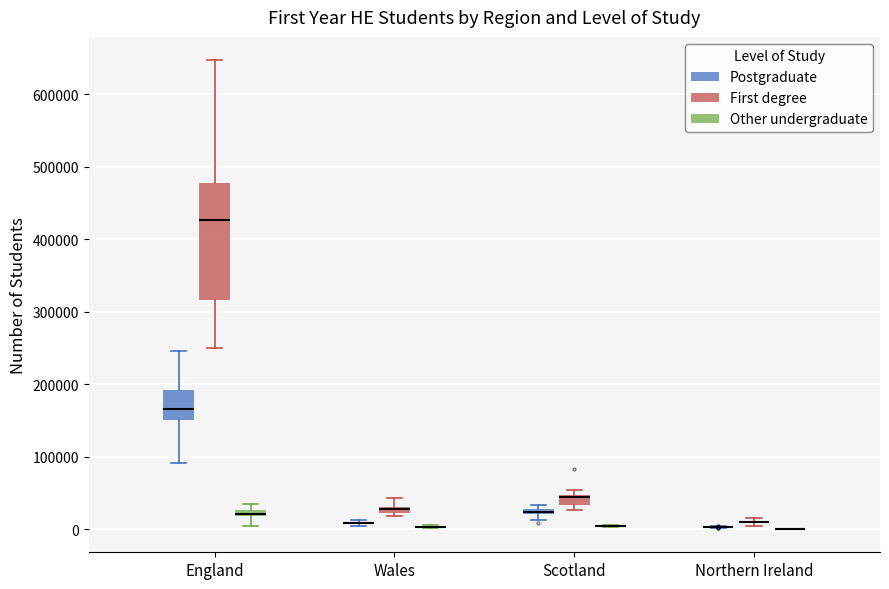

Comparing the boxes themselves (not the whiskers), which one is the tallest?

England (First degree)